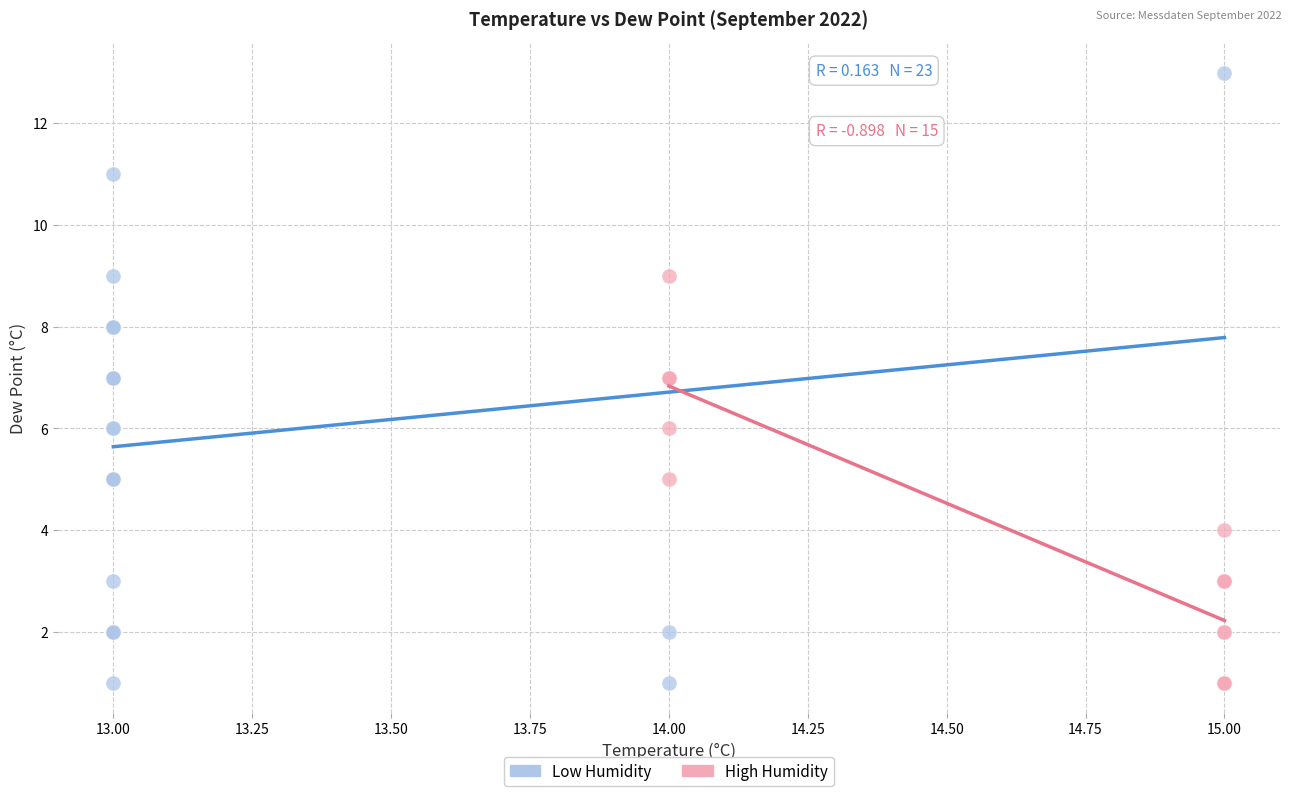

Which series has the largest Y range (max minus min)?

Low Humidity